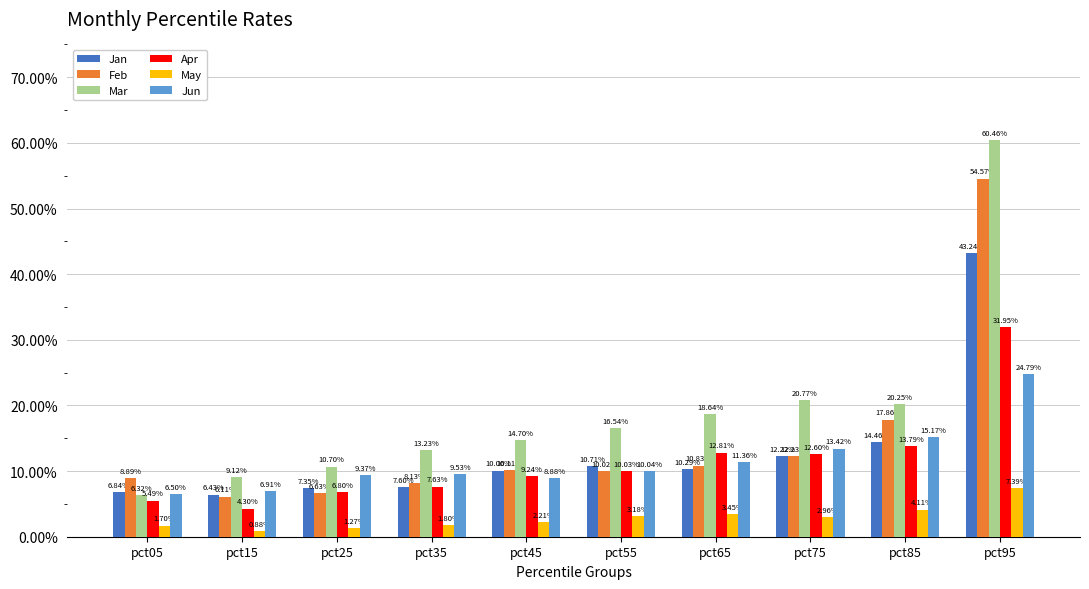

How many bars are there in each group?

6